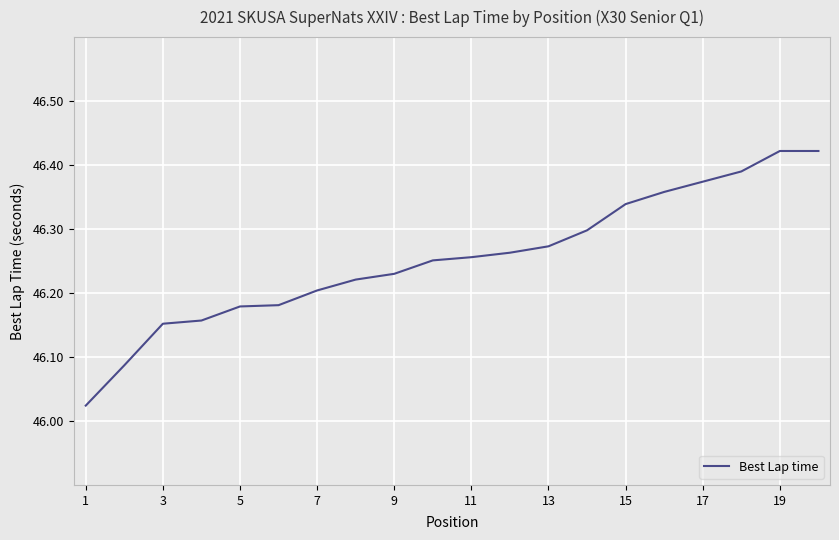

What is the difference between the maximum and minimum values?

0.4